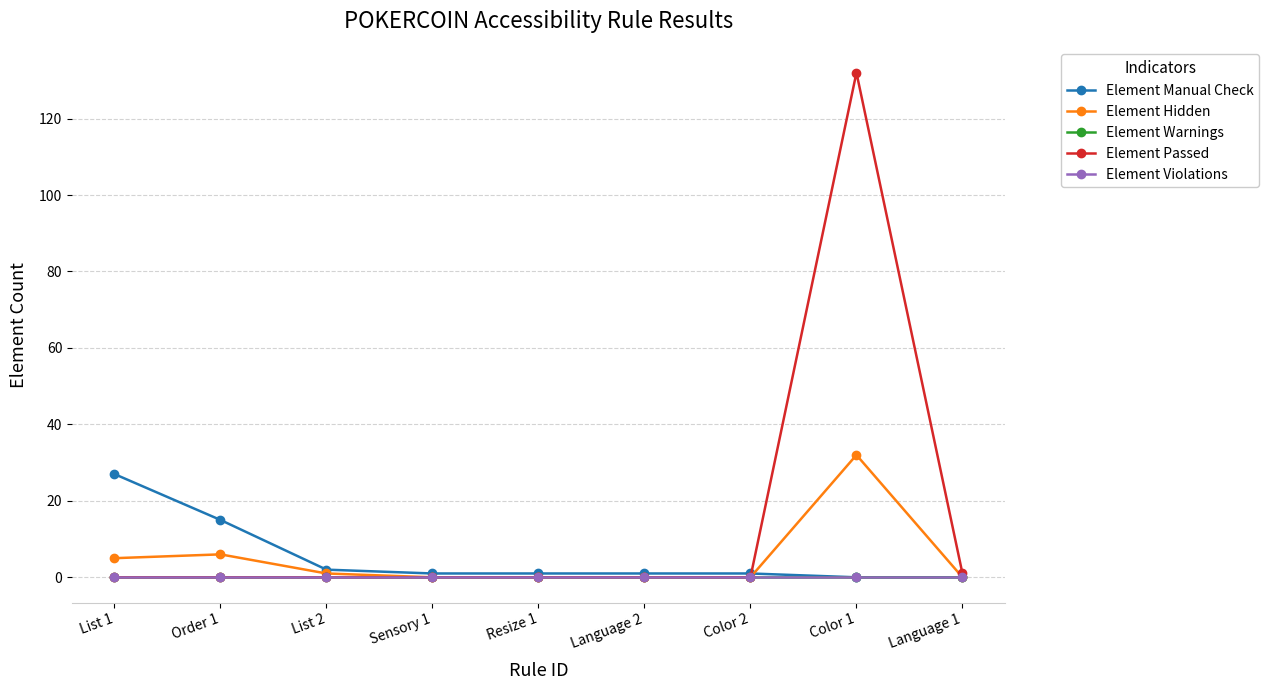

At which label is Element Violations closest to 0?

List 1